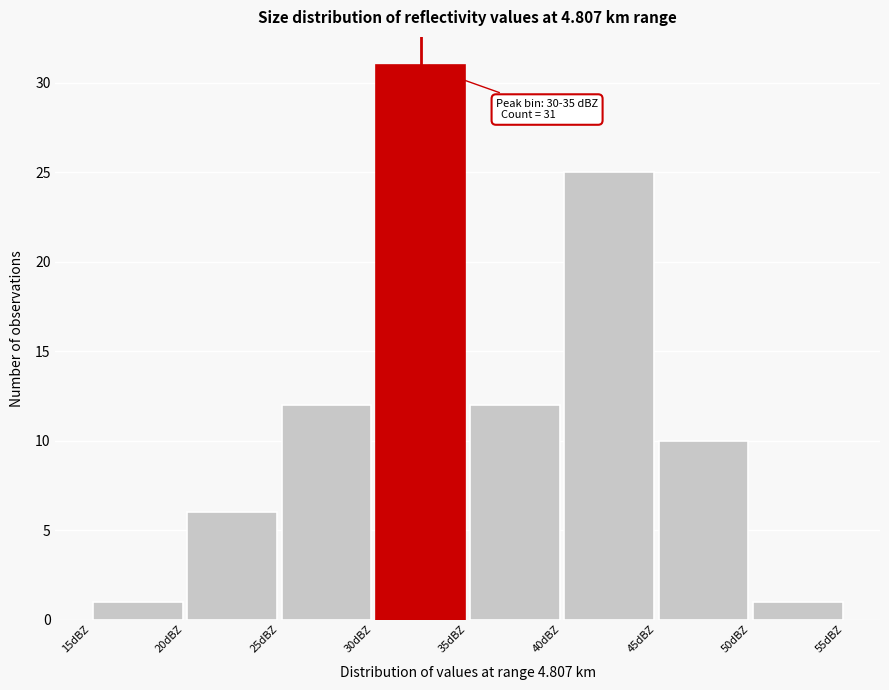

Over which range of the x-axis is the bar tallest?

30 to 35